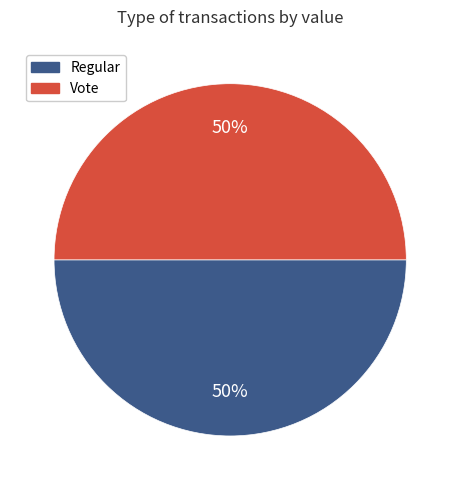

How many slices are in this pie chart?

2